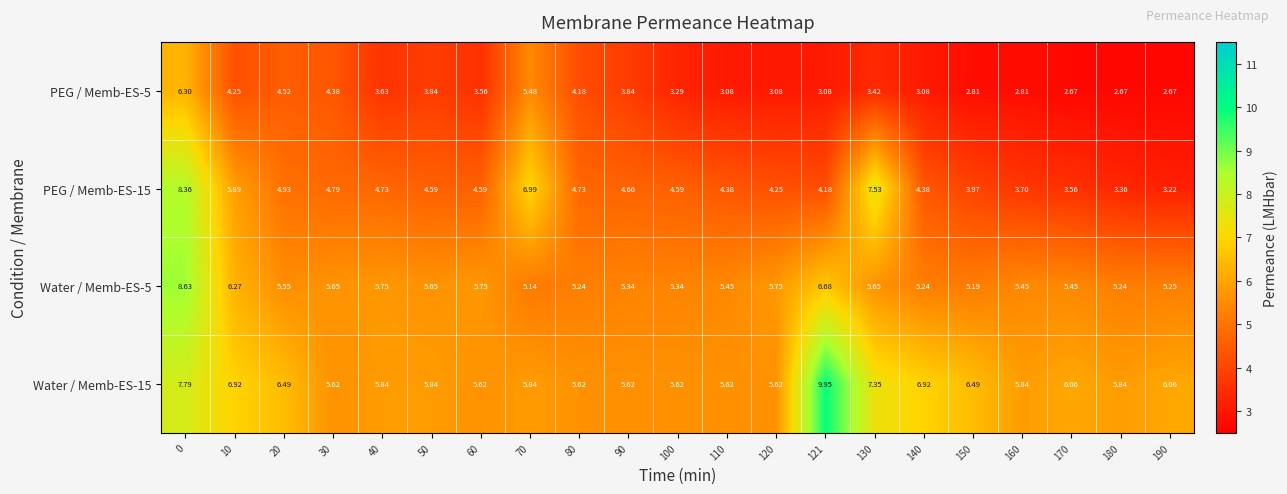

Is the value of PEG / Memb-ES-15 at 121 greater than the value of Water / Memb-ES-5 at 40?

No